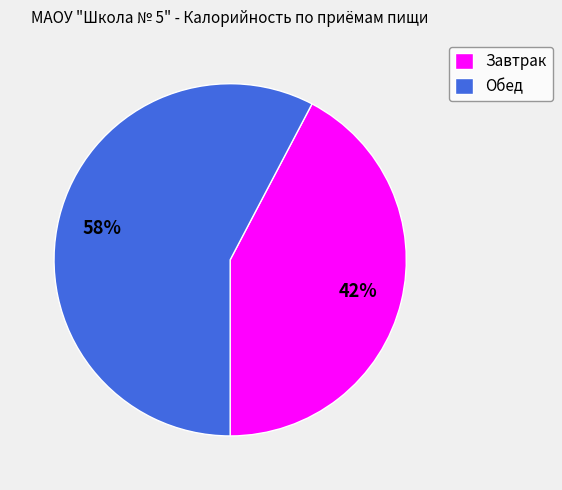

What is the largest slice in the pie chart?

Обед